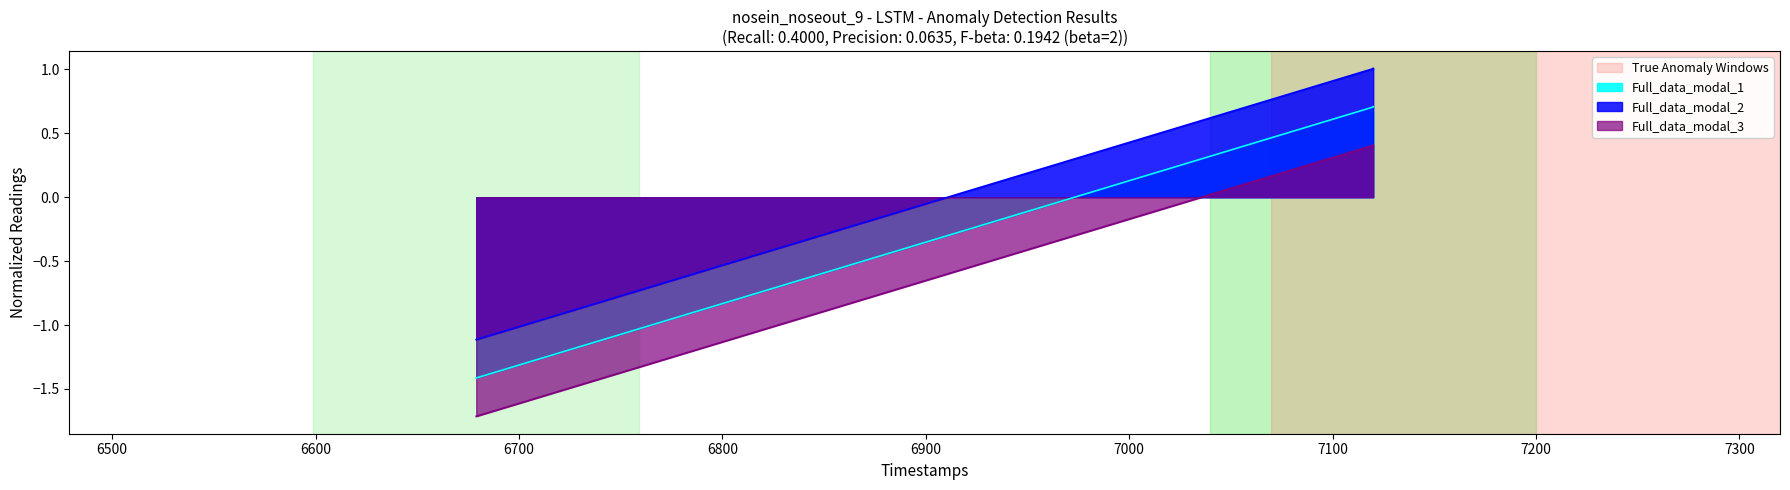

What is the value of the Full_data_modal_3 point at the 2nd from the left?

0.4